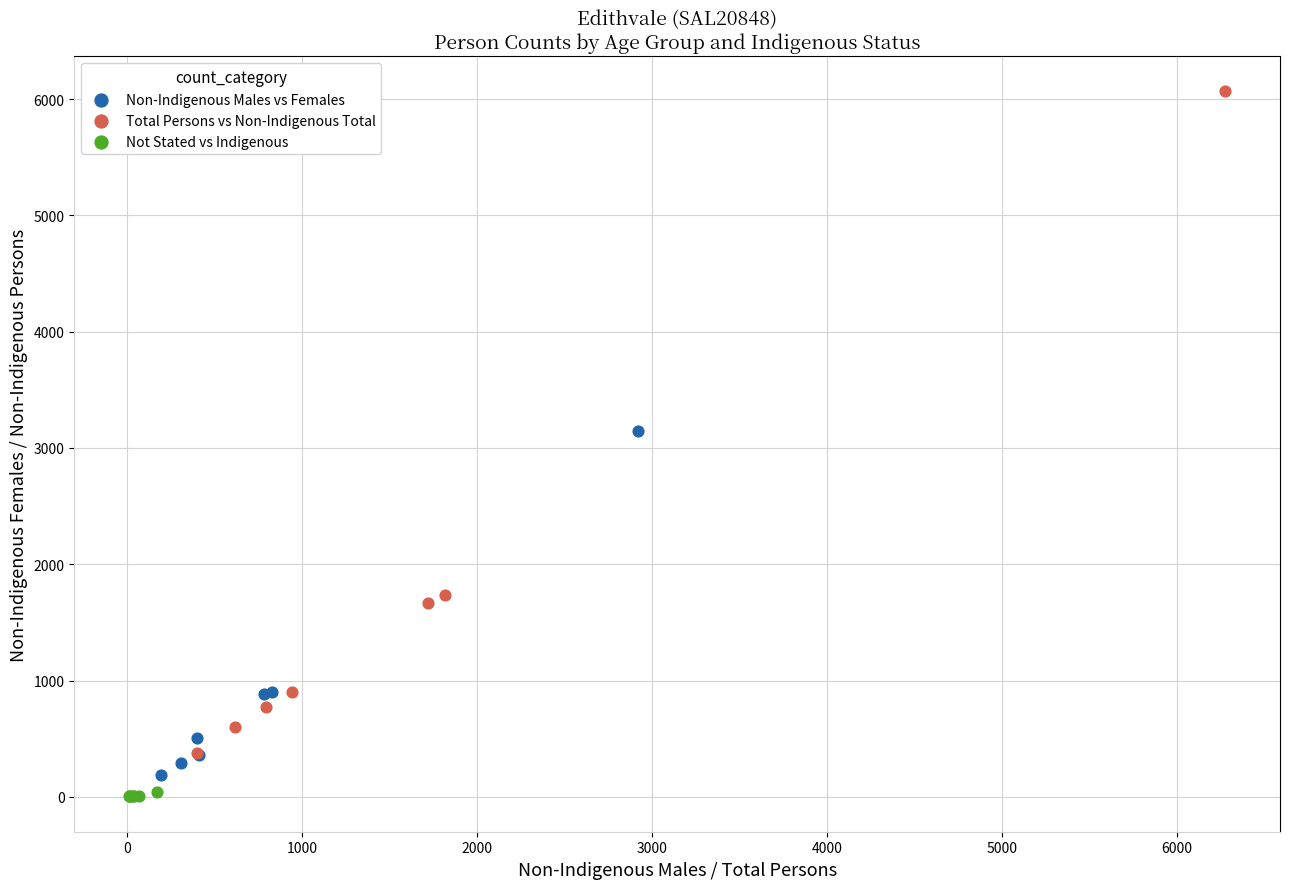

Which series has the widest spread of Y values?

Total Persons vs Non-Indigenous Total